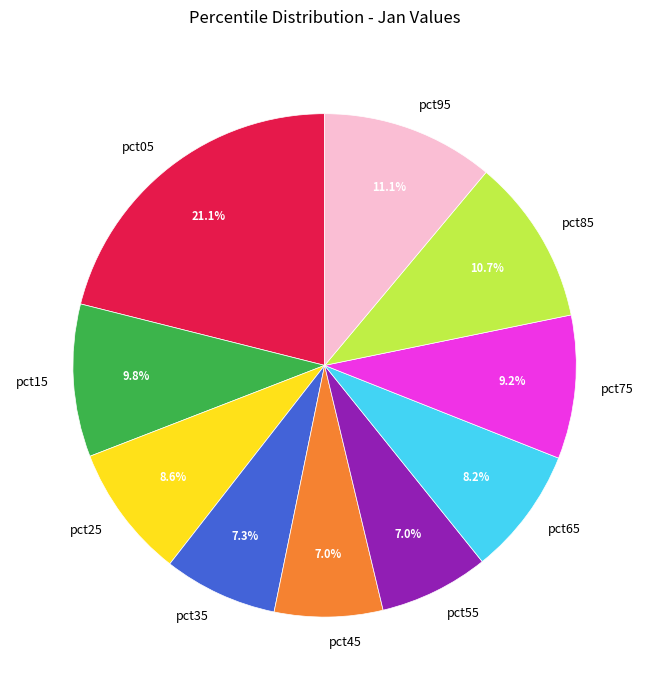

The pct75 slice represents 17% of the pie. True or false?

False